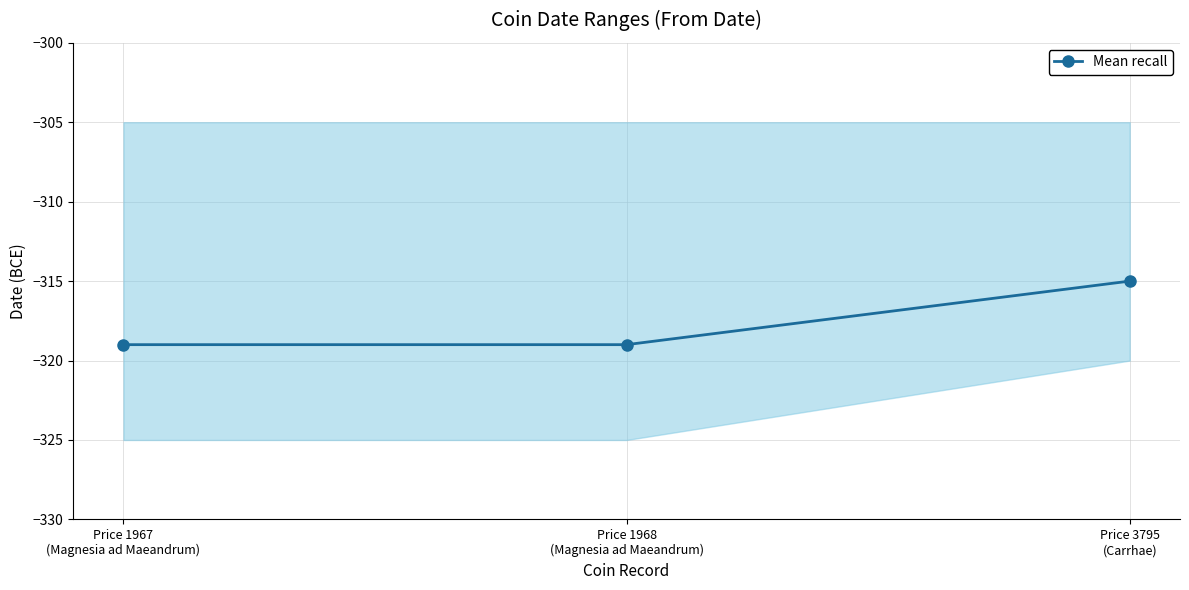

Is it true that the value at Price 1968
(Magnesia ad Maeandrum) is -319?

True